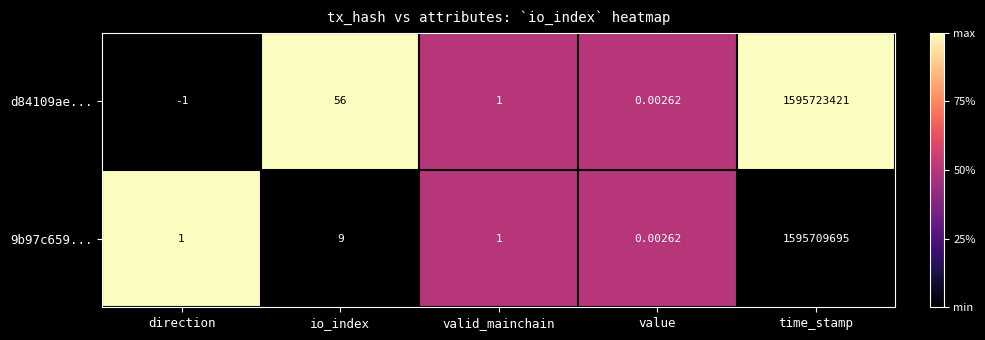

At which category does the chart reach its peak across all series?

time_stamp